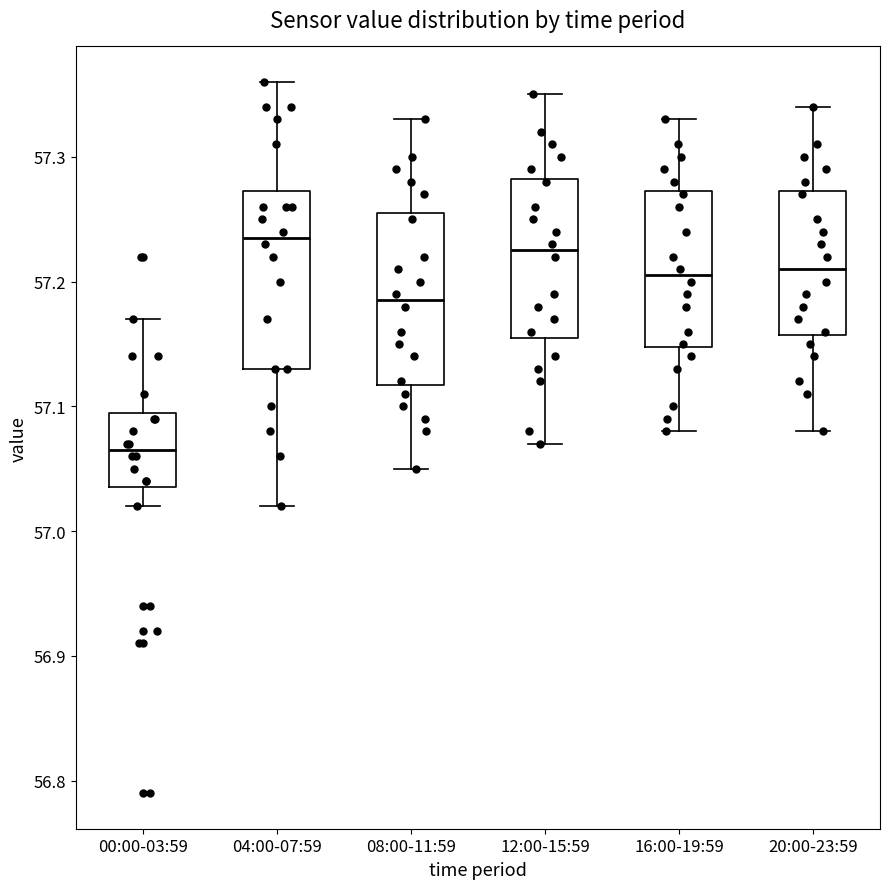

Reading left to right, read every box against the y-axis: the position of its median line, the range the box covers, and the ends of its whiskers. The values are not printed on the chart, so give them approximately, as read against the axis.

00:00-03:59: median 57.07, box 57.04 to 57.10, whiskers 57.02 to 57.17
04:00-07:59: median 57.24, box 57.13 to 57.27, whiskers 57.02 to 57.36
08:00-11:59: median 57.19, box 57.12 to 57.26, whiskers 57.05 to 57.33
12:00-15:59: median 57.23, box 57.16 to 57.28, whiskers 57.07 to 57.35
16:00-19:59: median 57.21, box 57.15 to 57.27, whiskers 57.08 to 57.33
20:00-23:59: median 57.21, box 57.16 to 57.27, whiskers 57.08 to 57.34